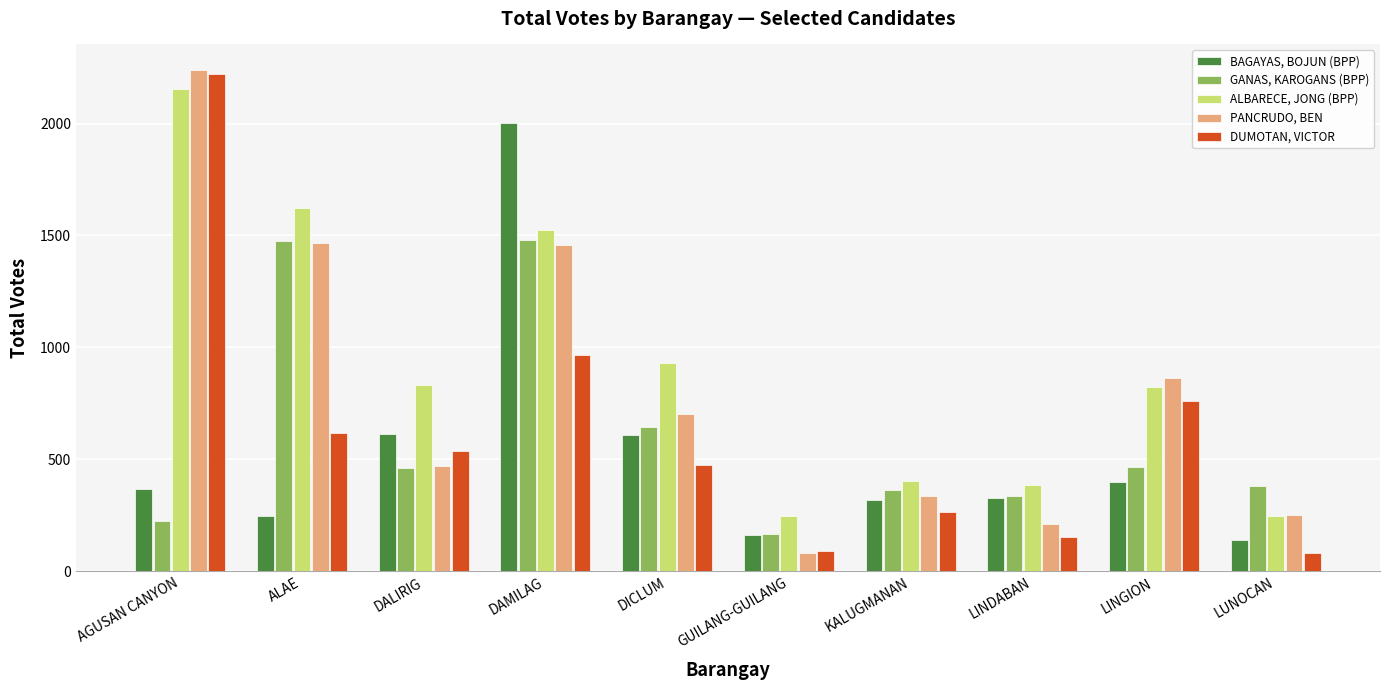

The DUMOTAN, VICTOR series shows 618 at ALAE. True or false?

True